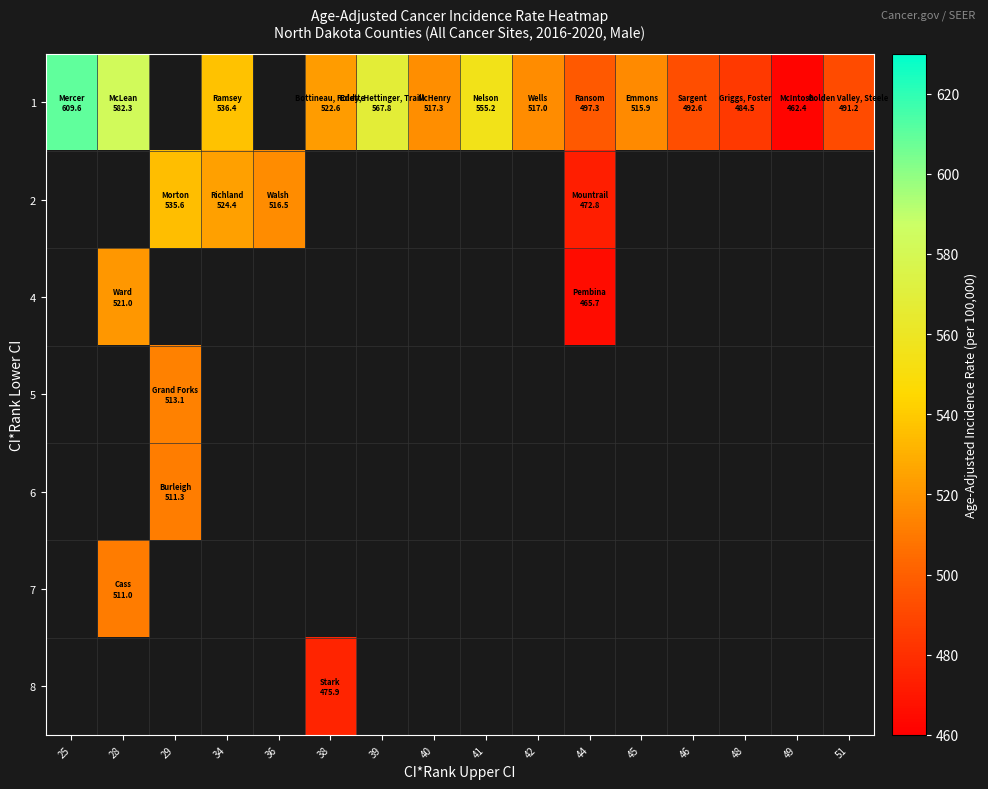

Is the value of row_4 at 34 greater than the value of row_5 at 28?

No